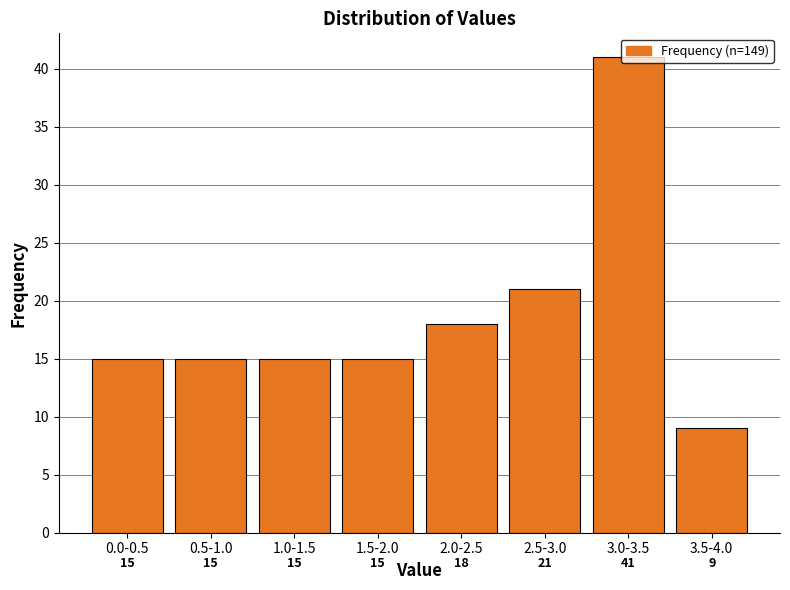

What is the difference between the maximum and minimum values?

32